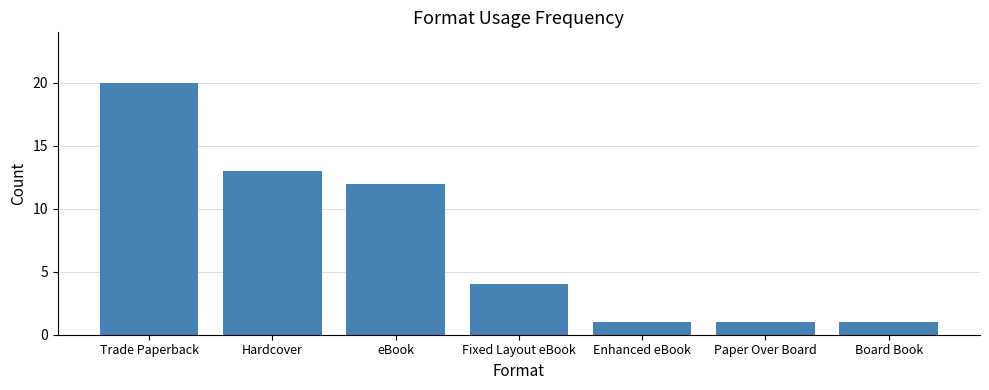

The value at Board Book is 1. True or false?

True